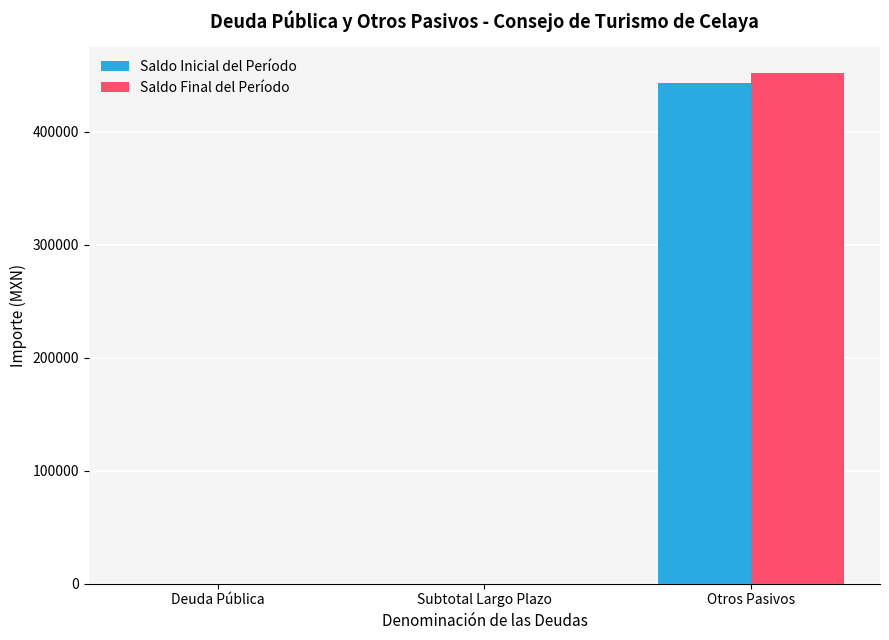

True or false: Saldo Final del Período has a value of 146969.8 at Subtotal Largo Plazo.

False